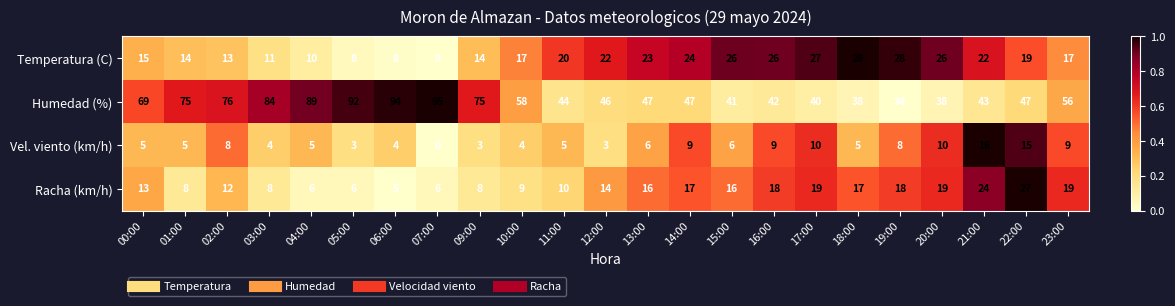

Count the number of data series in this chart.

4